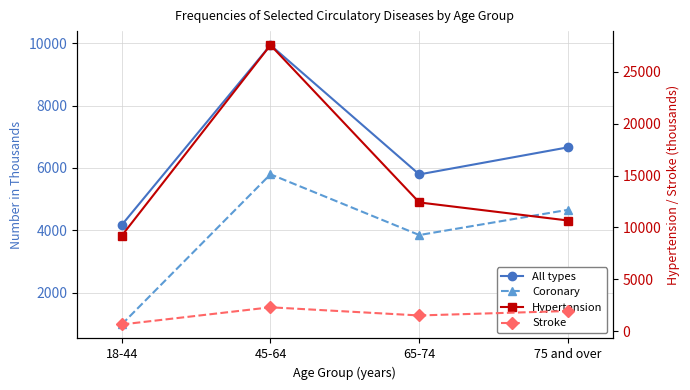

At which category does Hypertension reach its first local peak?

45-64